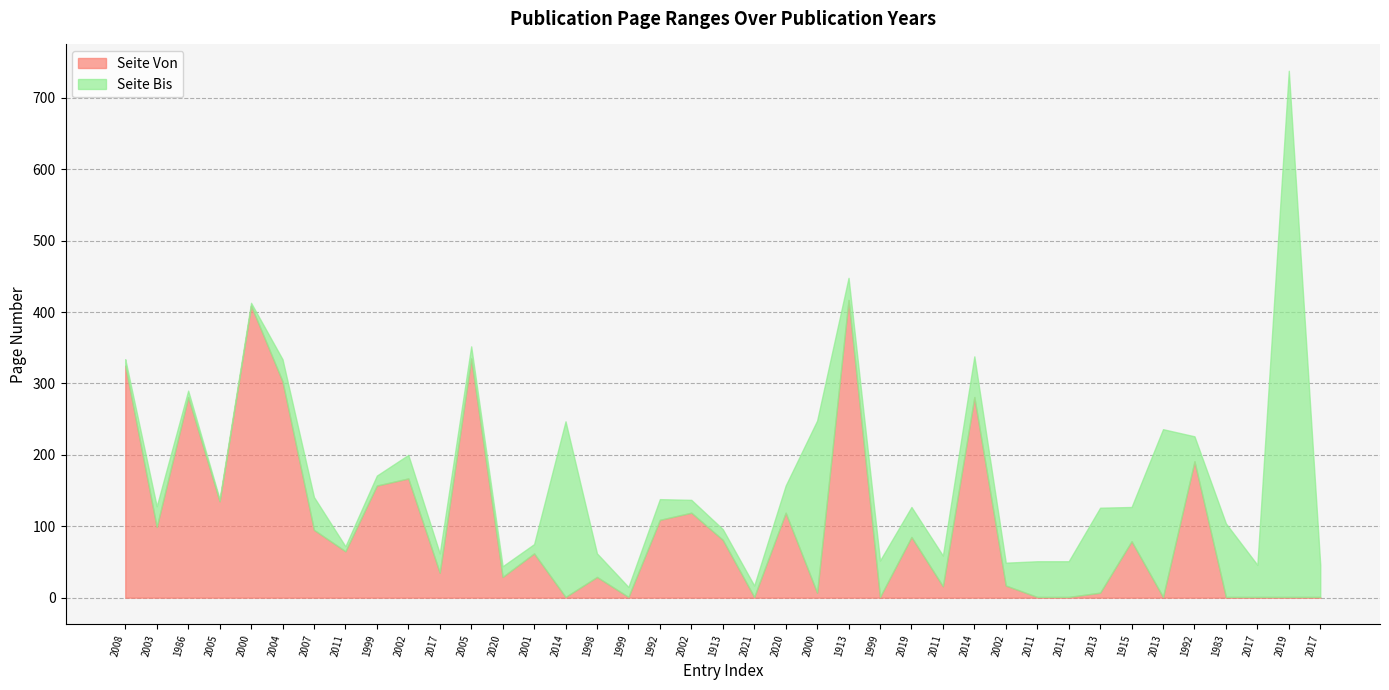

Reading left to right, transcribe all the data shown in this chart.

Seite Von: 325	99	281	135	409	303	95	65	157	167	35	335	29	62	1	29	1	109	119	81	1	119	7	417	1	85	16	281	17	1	1	7	79	1	191	1	1	1	1
Seite Bis: 334	128	290	138	413	334	141	72	171	200	62	352	44	75	247	62	15	138	137	96	17	157	248	448	52	127	59	338	49	51	51	126	127	236	226	104	46	738	46